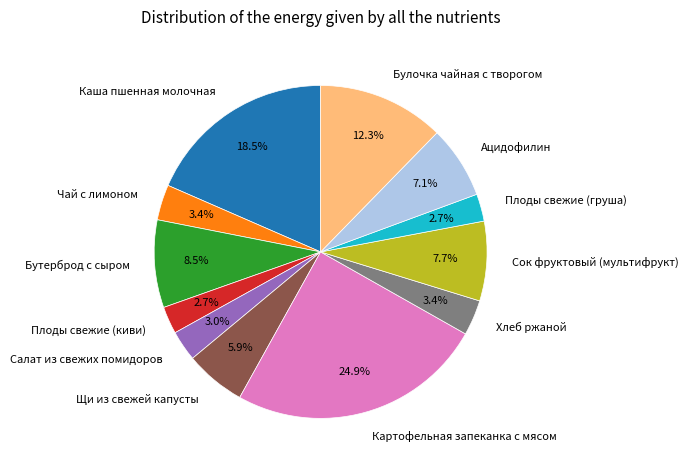

The Хлеб ржаной slice represents 18% of the pie. True or false?

False